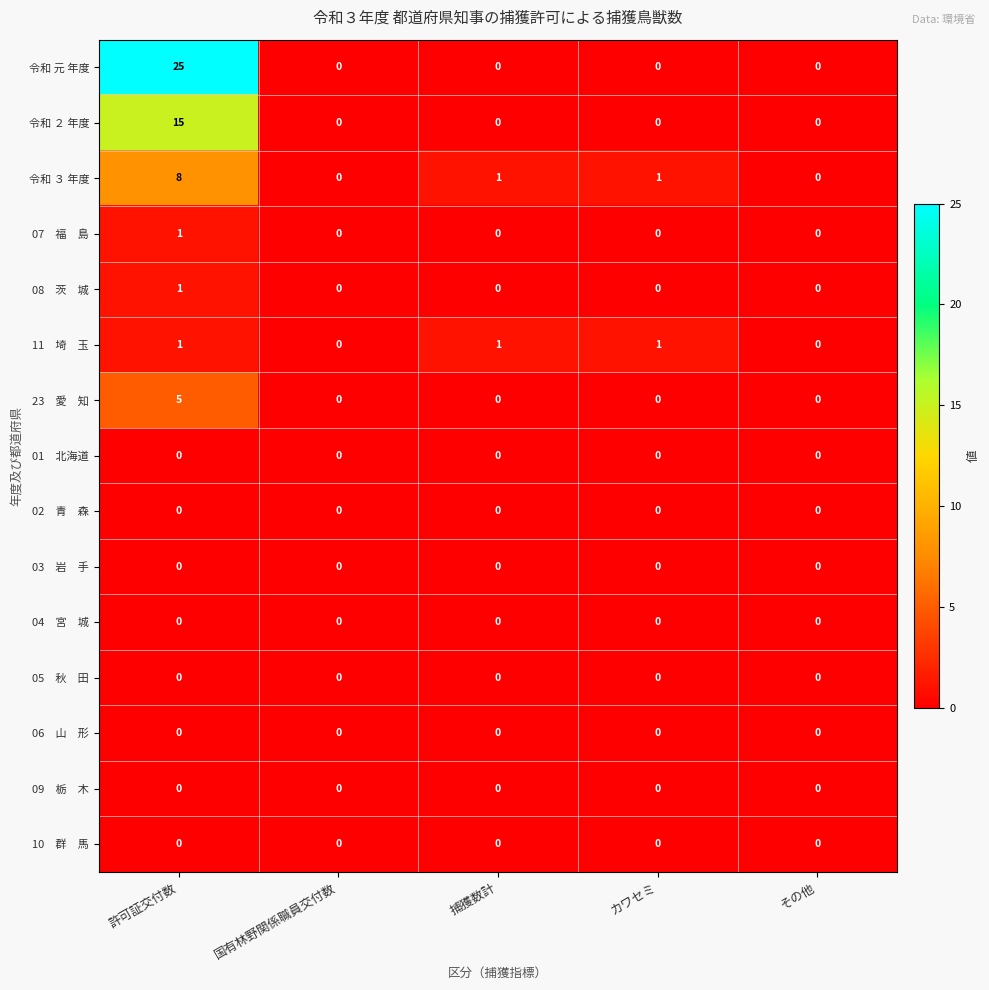

Which series has the widest spread of values?

令和 元 年度